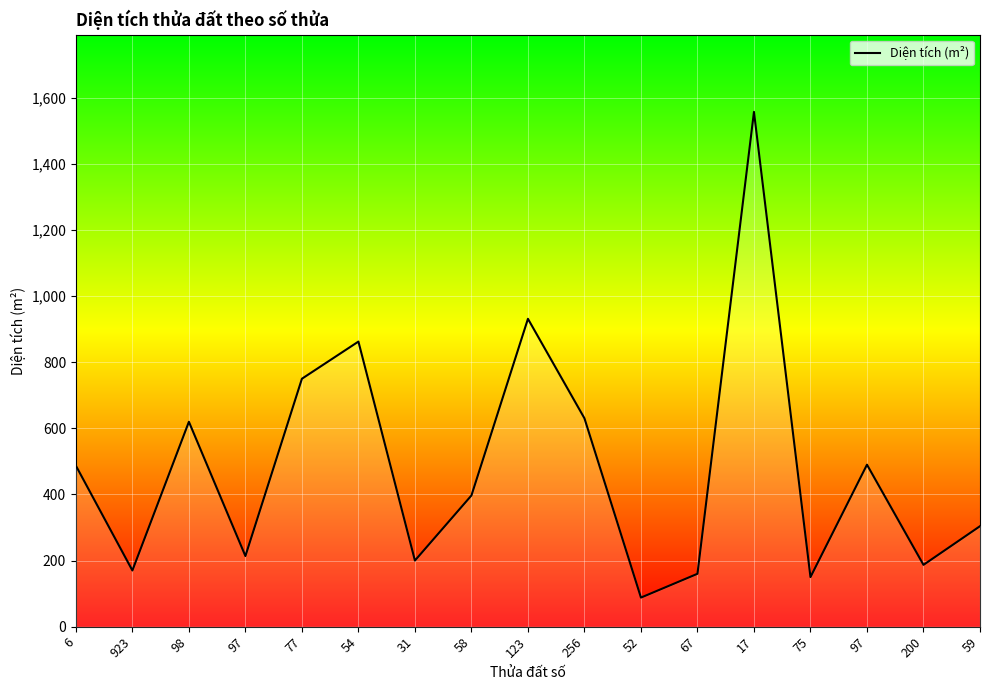

Count the number of values greater than 396.

9